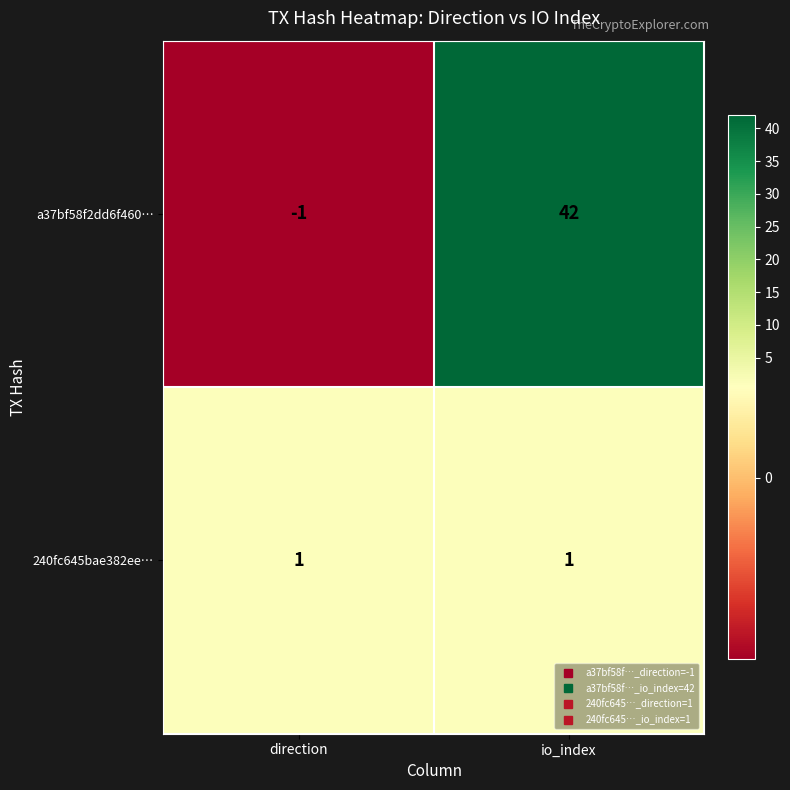

At io_index, list the series in order from smallest to largest.

240fc645bae382ee…, a37bf58f2dd6f460…